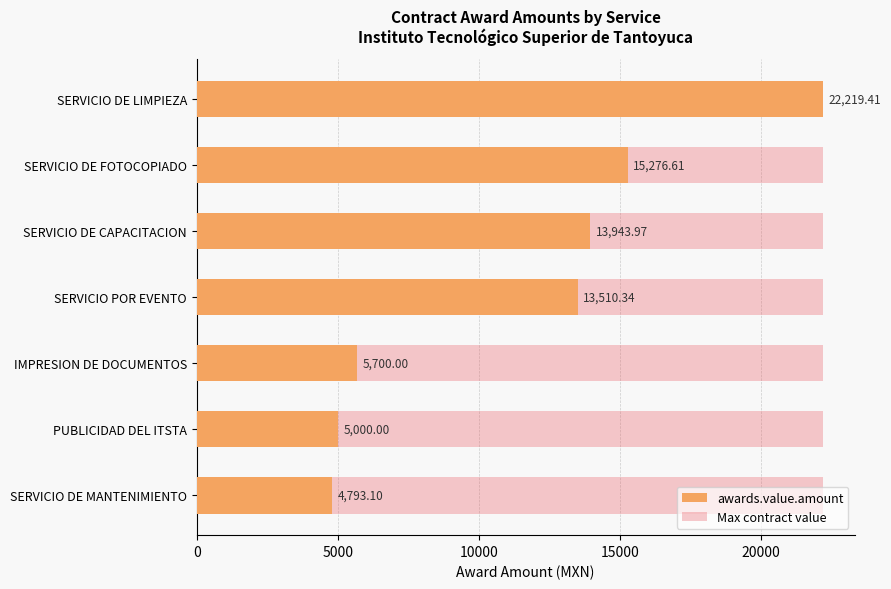

How many bars are there in each group?

2